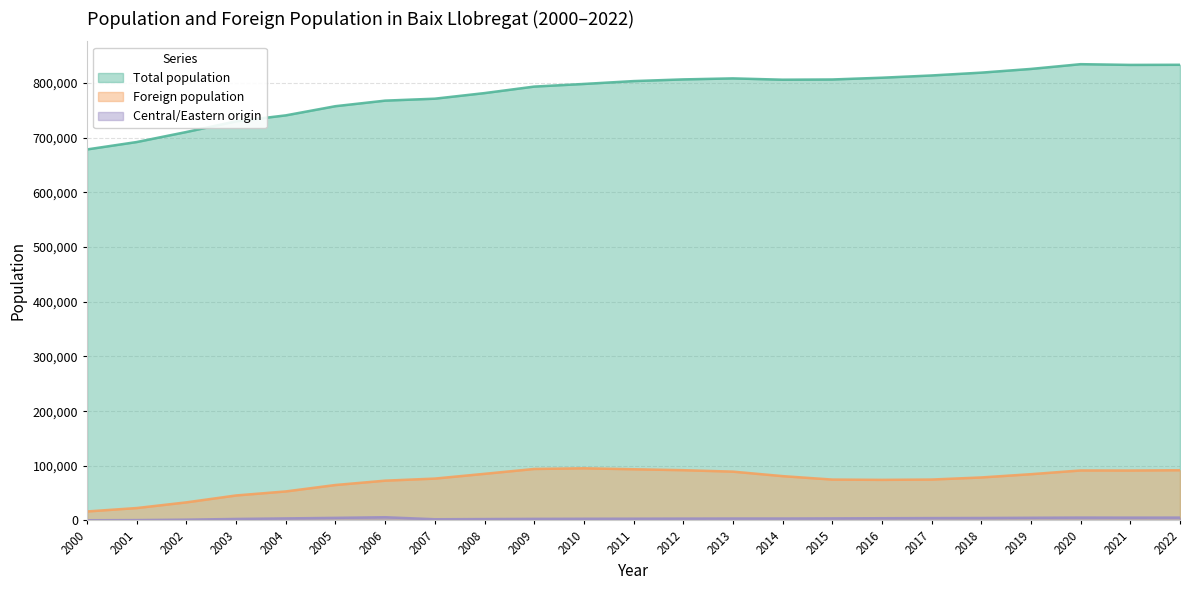

What is the value of the Central/Eastern origin point at the 3rd from the left?

1495